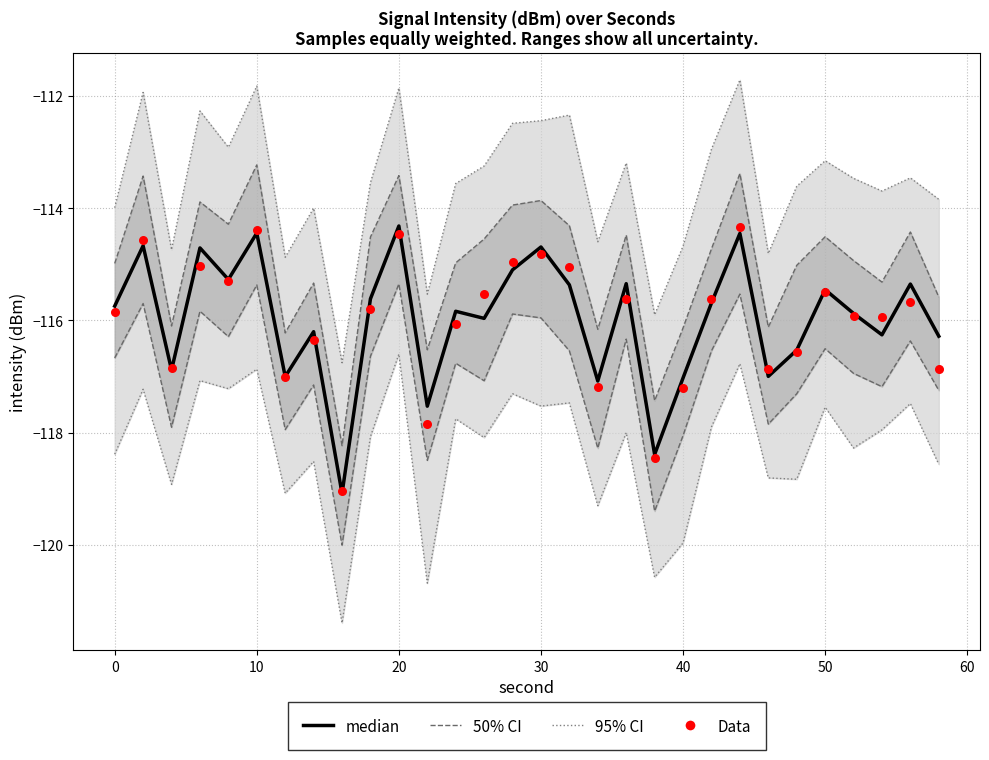

Which series has the largest total across all categories?

median